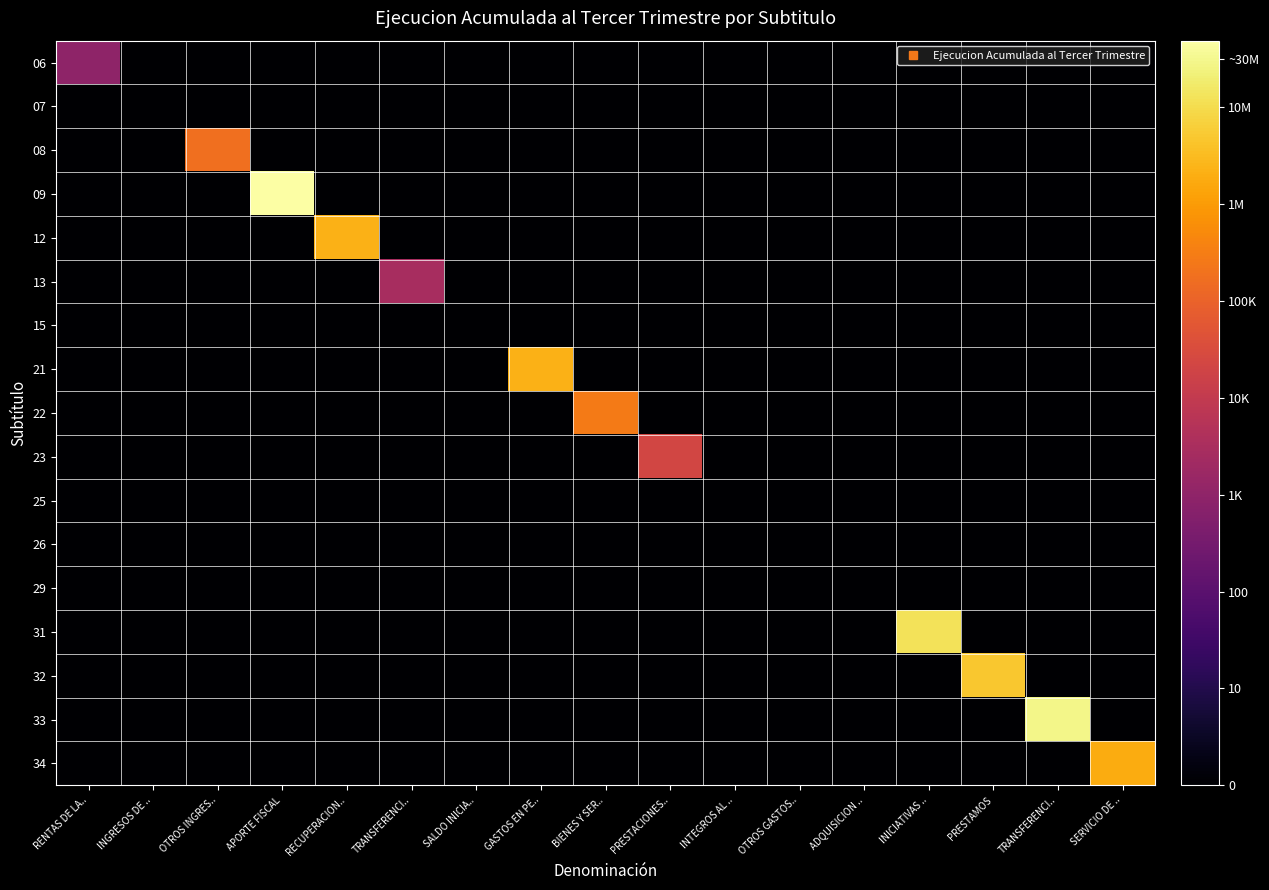

At how many categories does at least one series exceed 4?

10